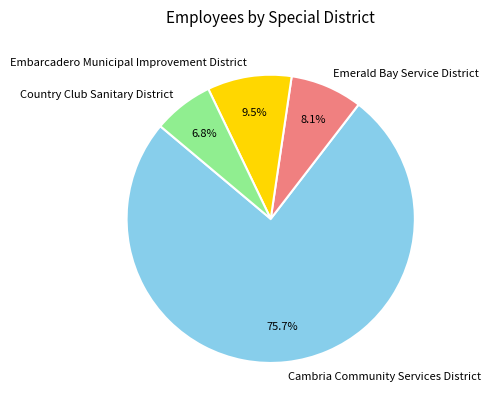

True or false: Cambria Community Services District accounts for 76% of the total.

True